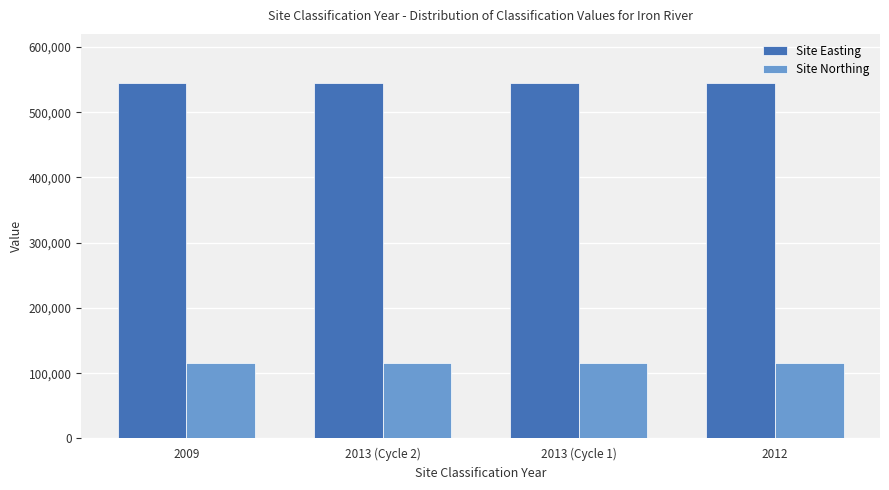

Is it true that Site Easting equals 544800 at 2009?

True